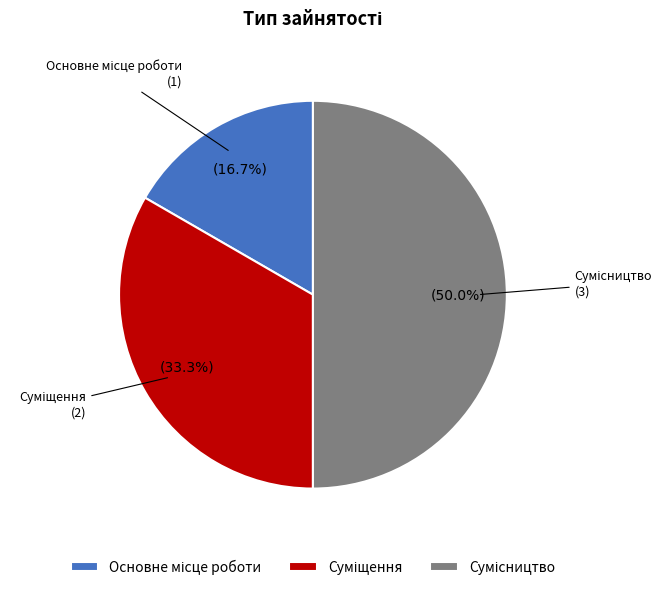

To the nearest percent, what is the difference between the largest and smallest slice percentages?

33%